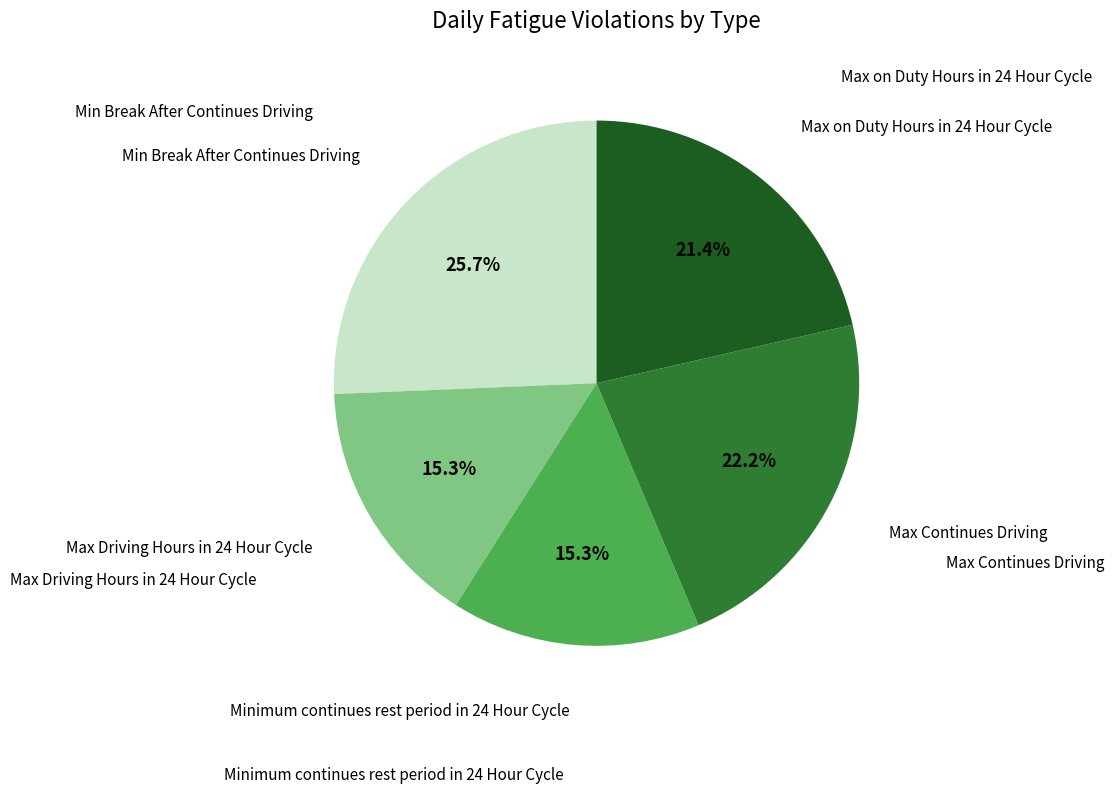

How many slices are in this pie chart?

5